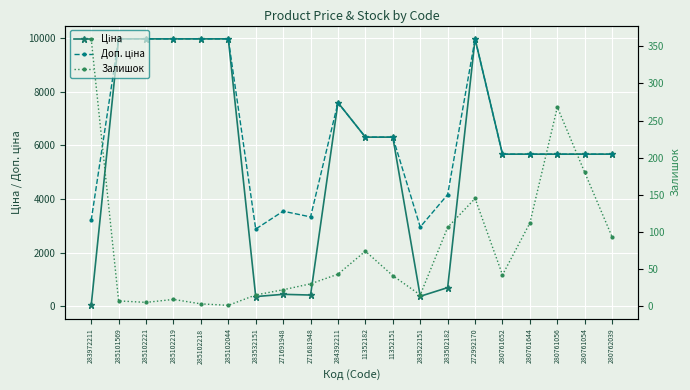

Reading left to right, extract all data points from this chart.

Ціна: 32.0	9975.0	9975.0	9975.0	9975.0	9975.0	359.9	443.1	416.6	7596.5	6308.8	6308.8	369.5	694.3	9975.0	5673.8	5673.8	5673.8	5673.8	5673.8
Доп. ціна: 3205.0	9975.0	9975.0	9975.0	9975.0	9975.0	2878.8	3545.0	3332.5	7596.5	6308.8	6308.8	2955.8	4165.6	9975.0	5673.8	5673.8	5673.8	5673.8	5673.8
Залишок: 360.0	7.0	5.0	9.0	3.0	1.0	15.0	22.0	30.0	43.0	74.0	41.0	15.0	106.0	145.0	42.0	112.0	268.0	180.0	93.0